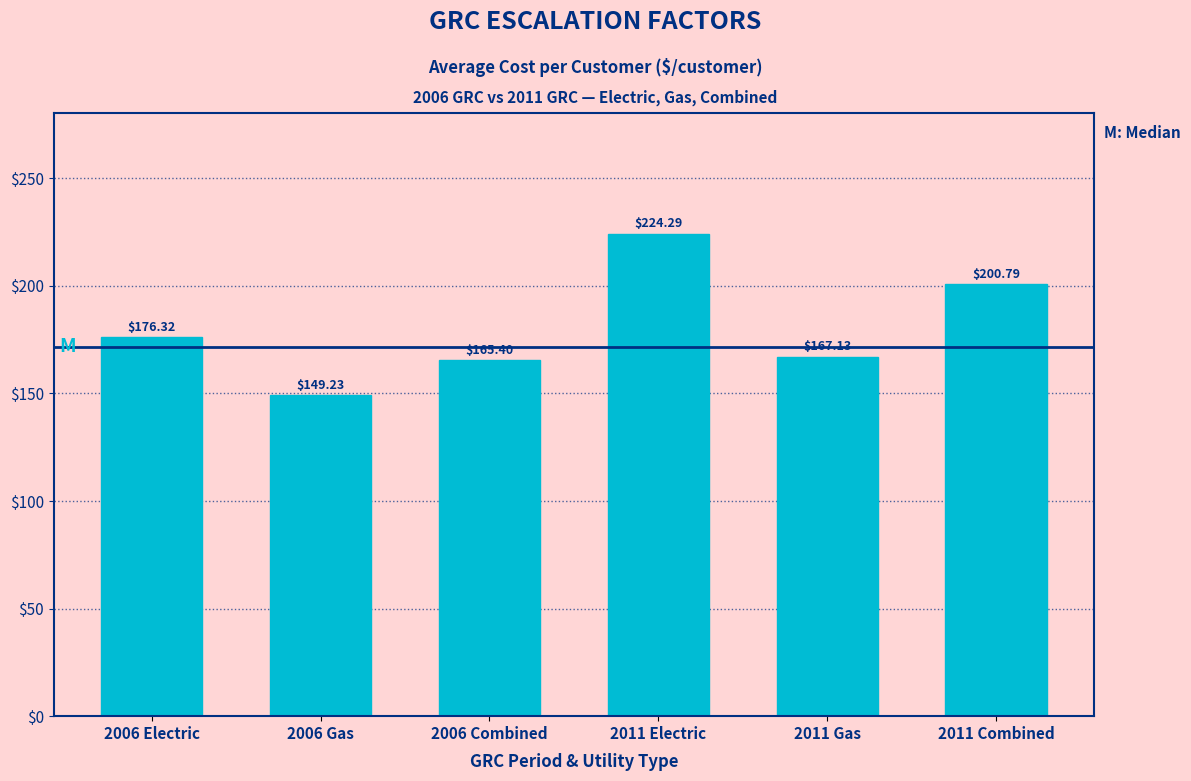

Rank the categories by value from highest to lowest.

2011 Electric, 2011 Combined, 2006 Electric, 2011 Gas, 2006 Combined, 2006 Gas